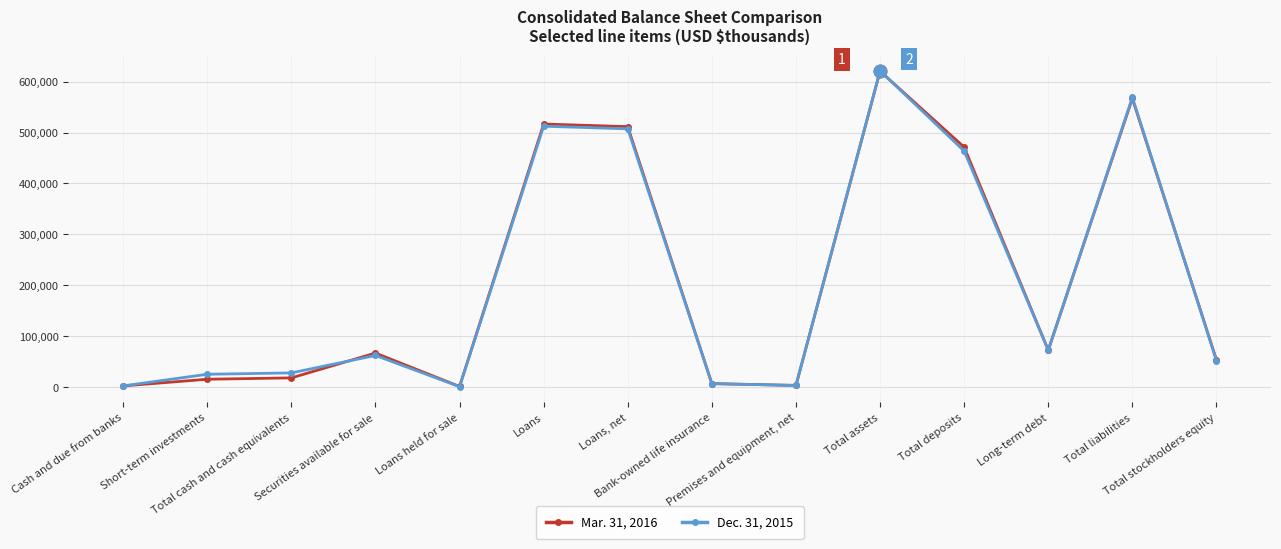

Which series has the largest range (max minus min)?

Dec. 31, 2015